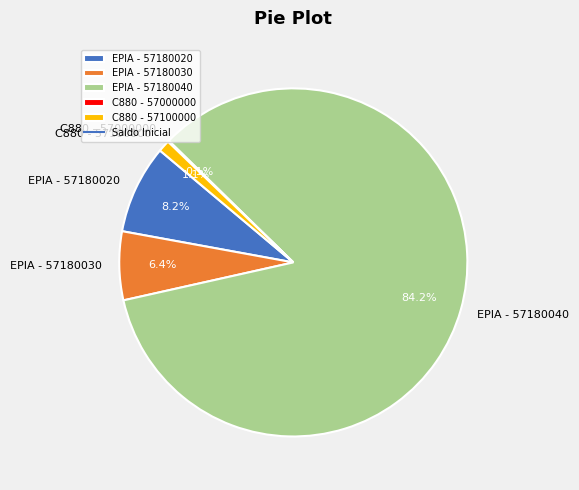

To the nearest percent, what percentage of the pie is EPIA - 57180020?

8%